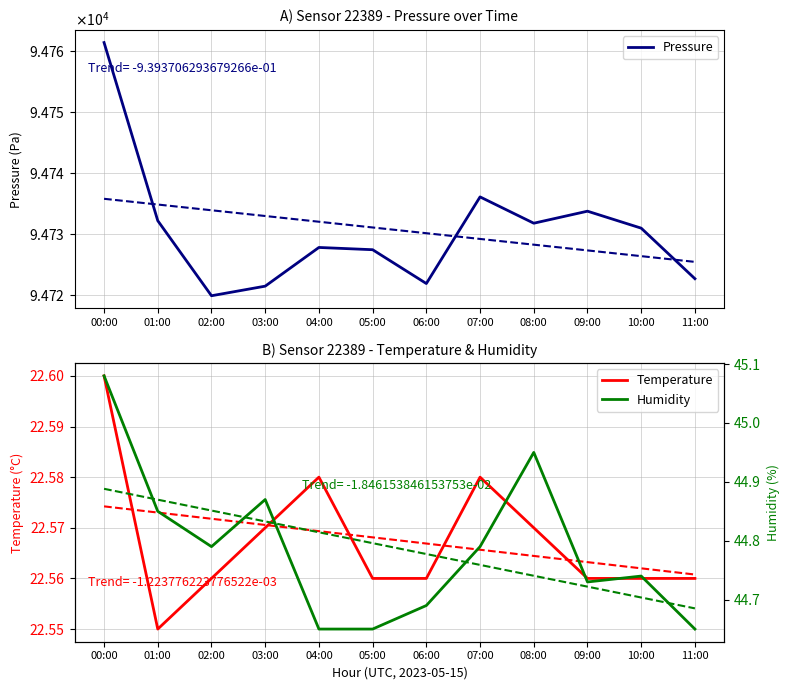

How many series are shown in this chart?

3